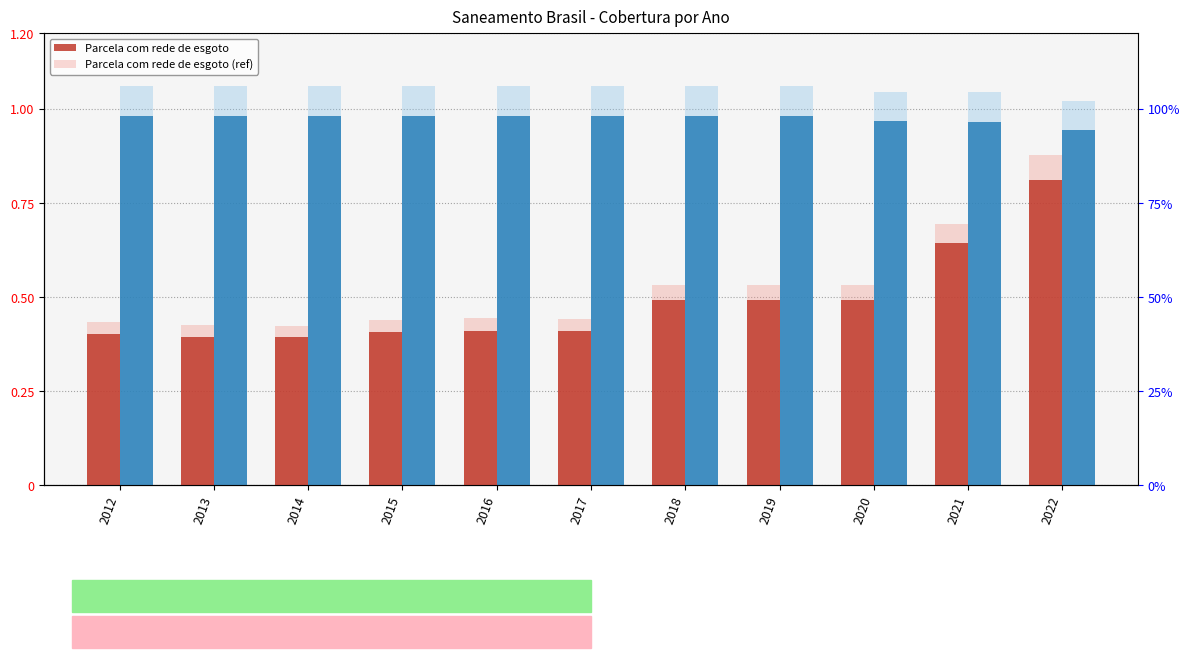

Between 2014 and 2022, which is larger?

2022